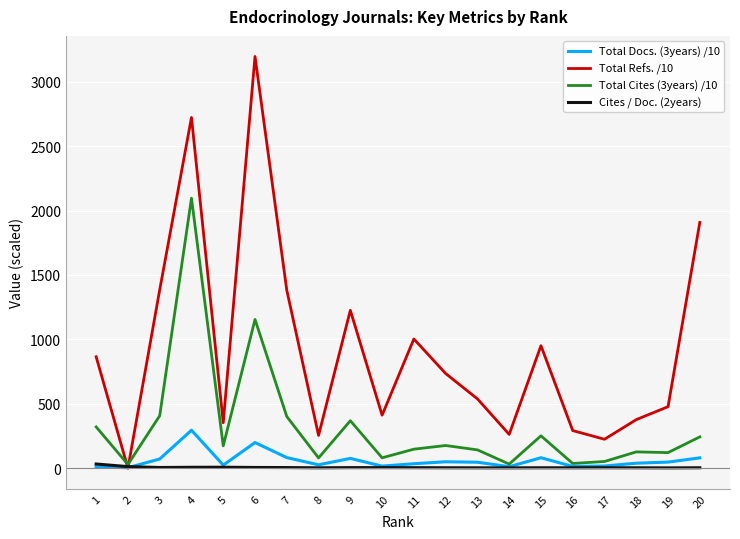

List the series in order of their peak value, highest first.

Total Refs. /10, Total Cites (3years) /10, Total Docs. (3years) /10, Cites / Doc. (2years)